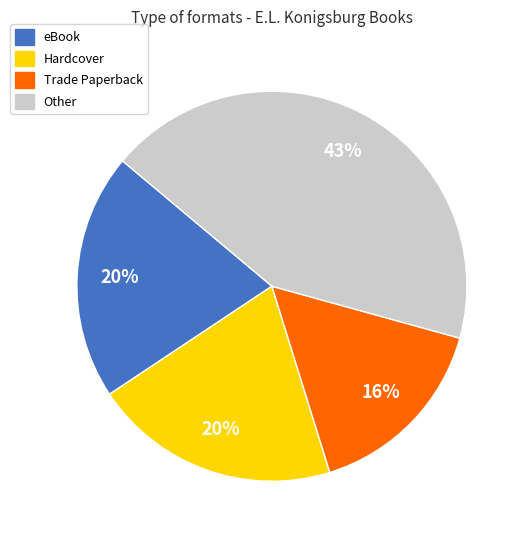

Which slice is the largest?

Other